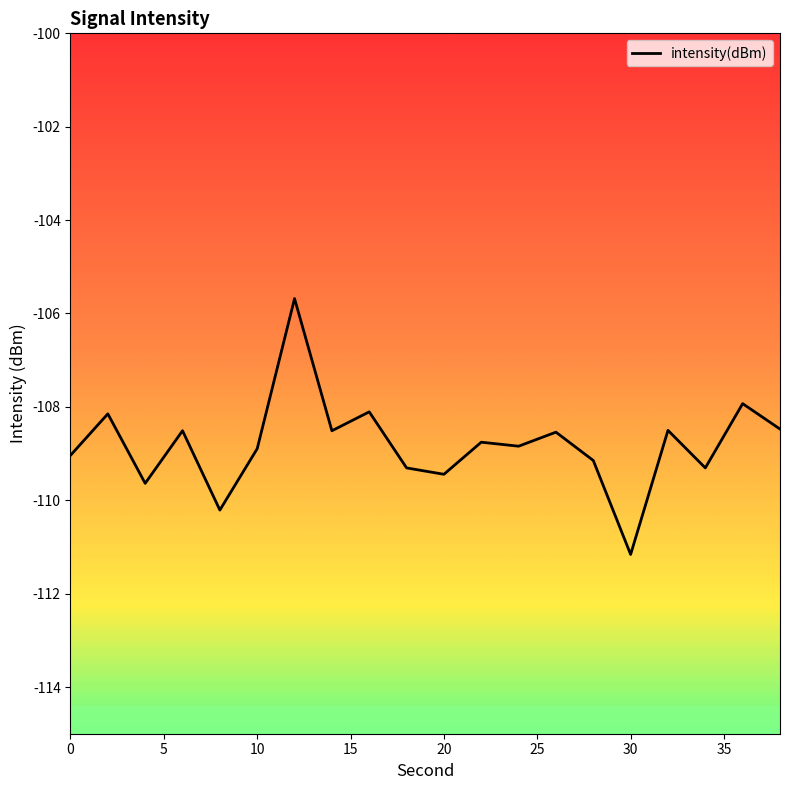

What is the maximum value shown in the chart?

-105.7